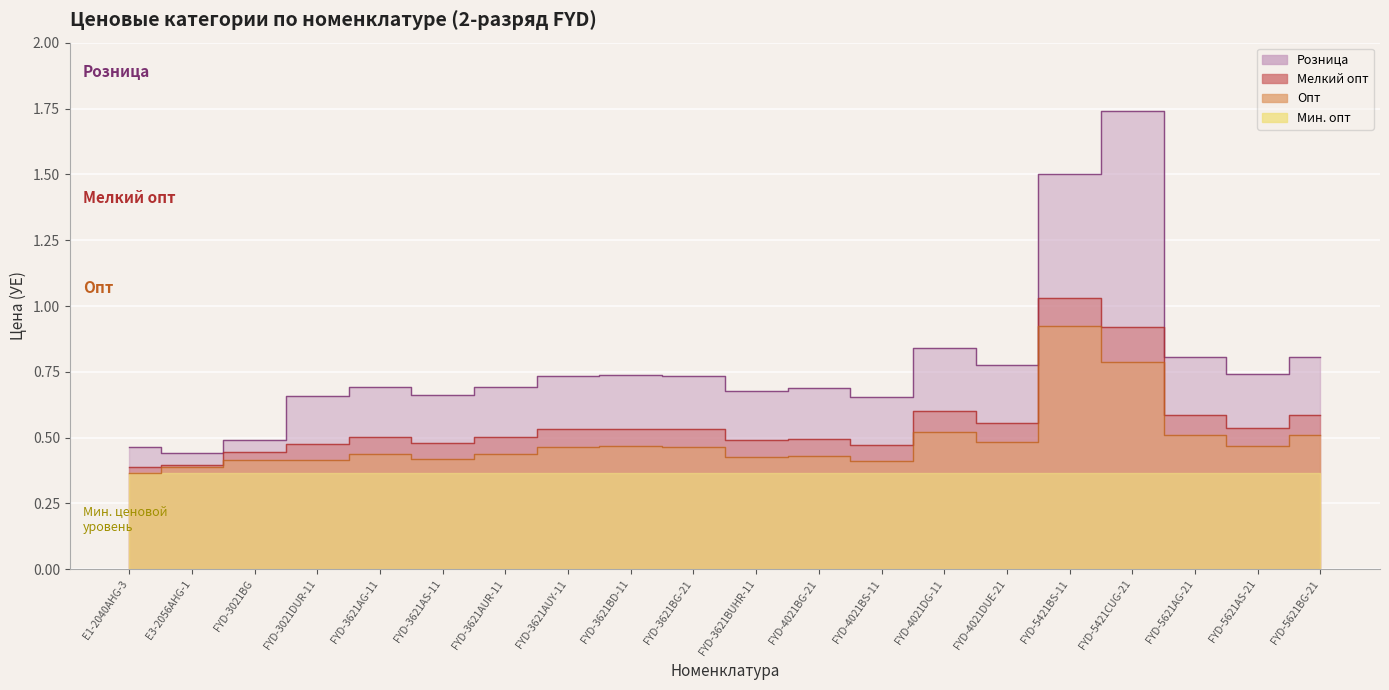

At how many categories does at least one series exceed 0?

20